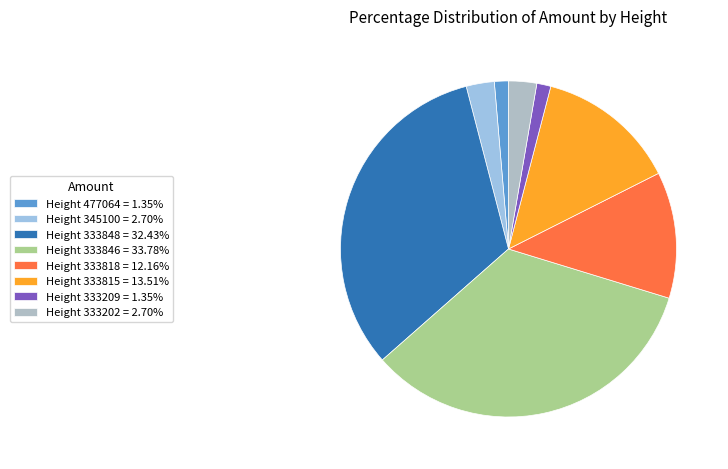

Which category has the biggest portion of the pie?

333846